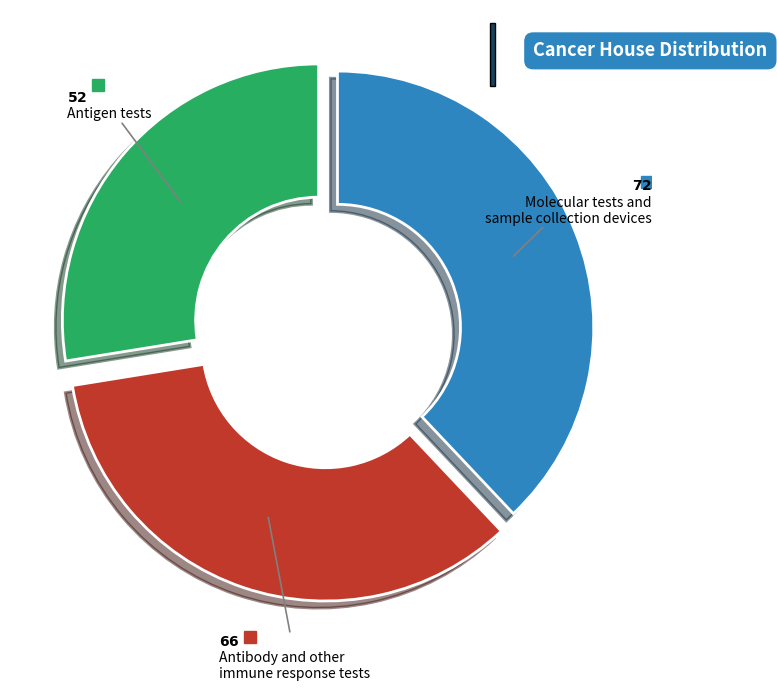

Is there a majority slice in this chart?

No